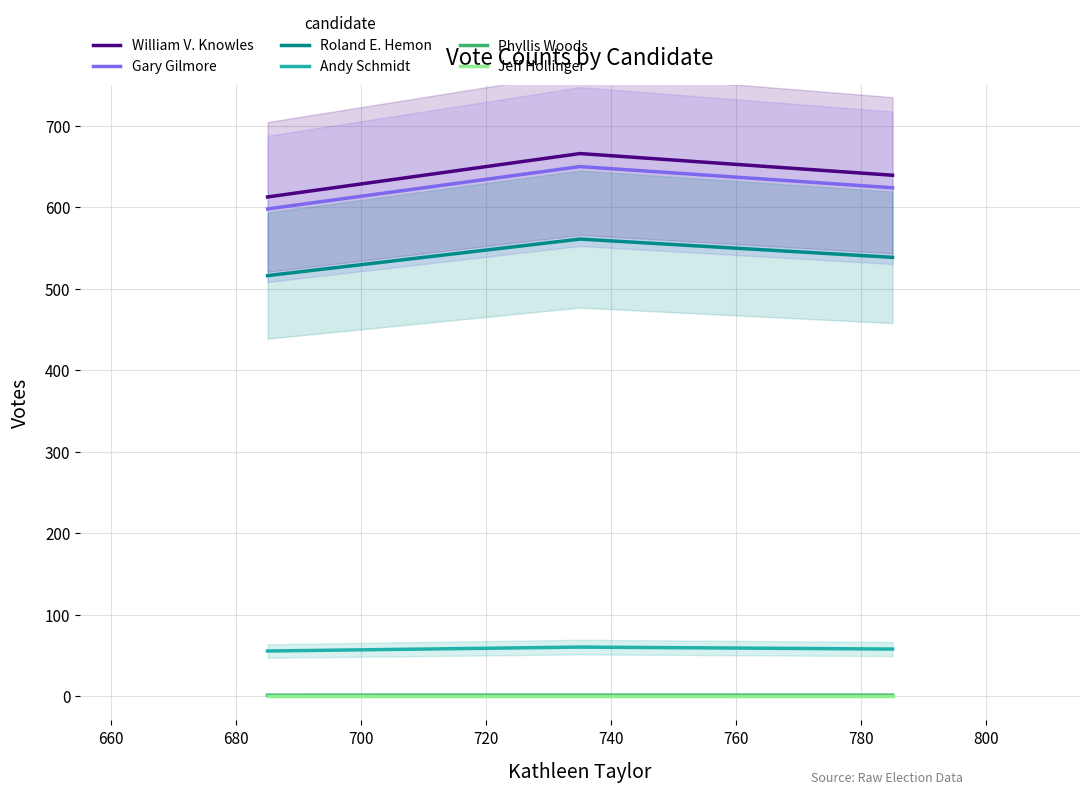

What is the maximum value for William V. Knowles?

666.0